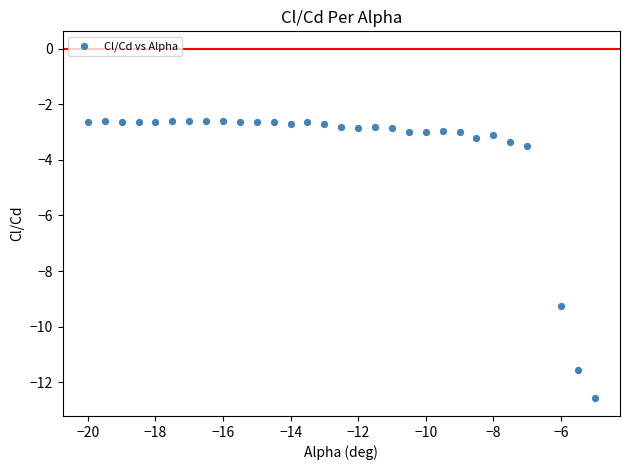

What is the range of Y values (max minus min)?

10.0